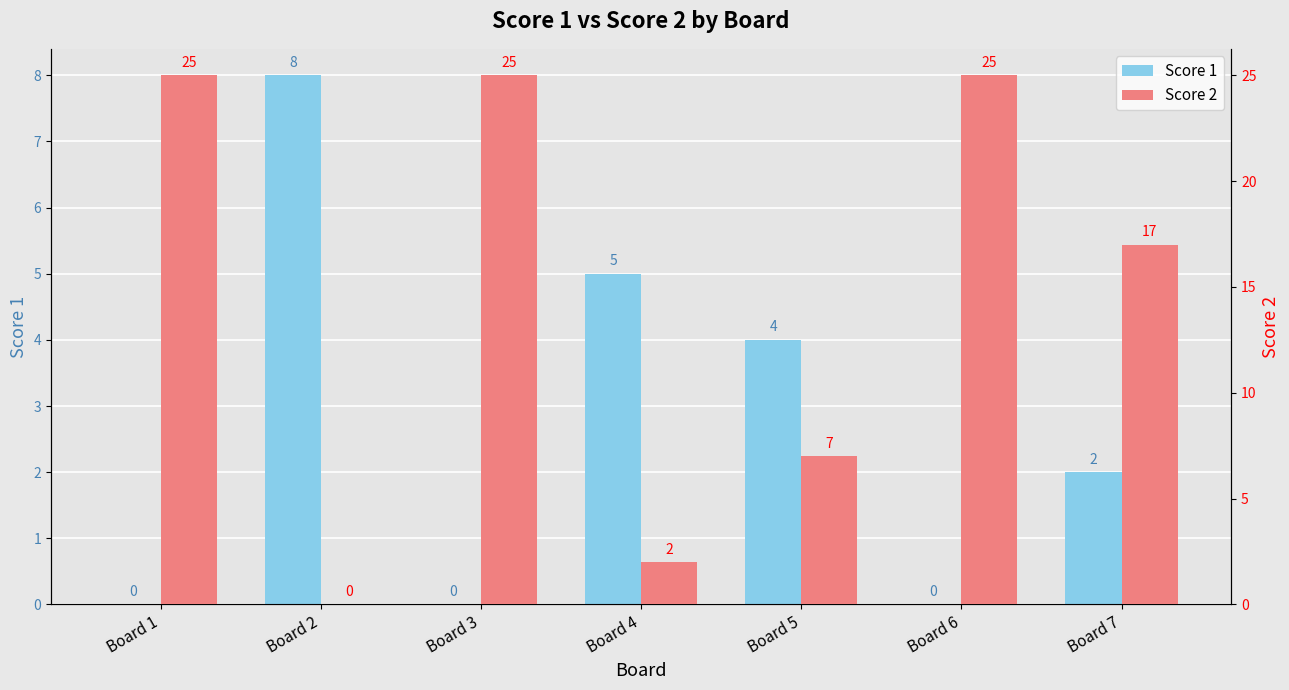

What are all the series names shown in the legend?

Score 1, Score 2